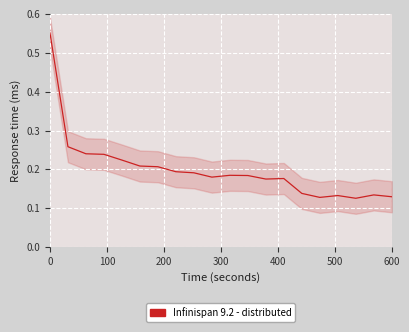

What is the smallest value displayed?

0.1